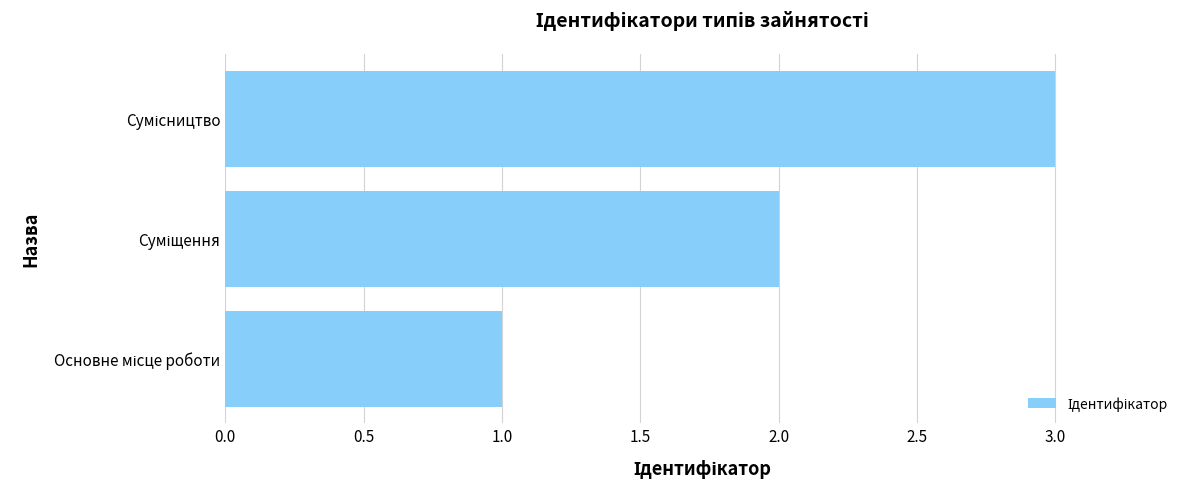

Count the number of categories in the chart.

3